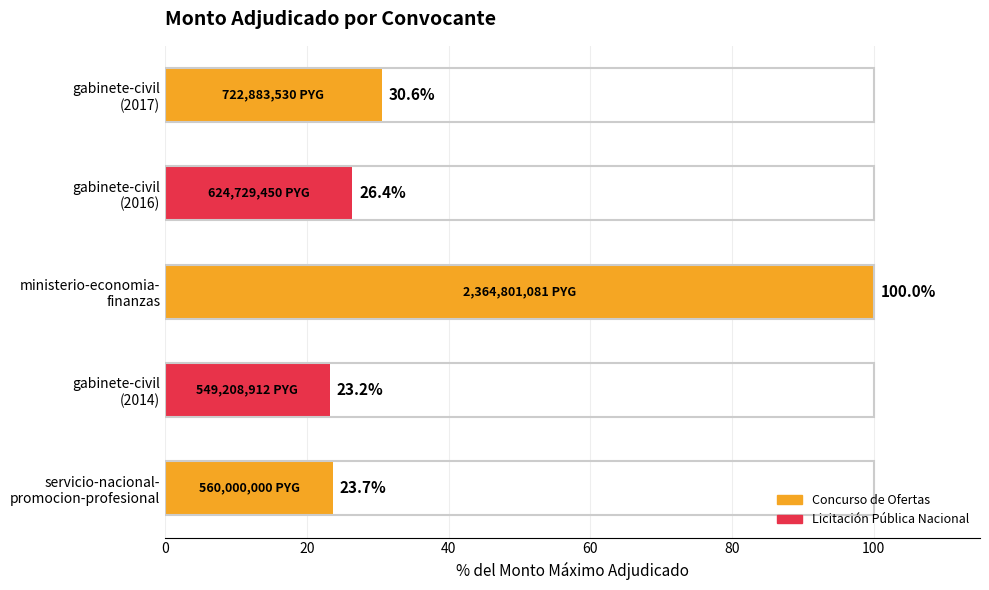

Reading bottom to top, transcribe all the data shown in this chart.

23.7	23.2	100.0	26.4	30.6